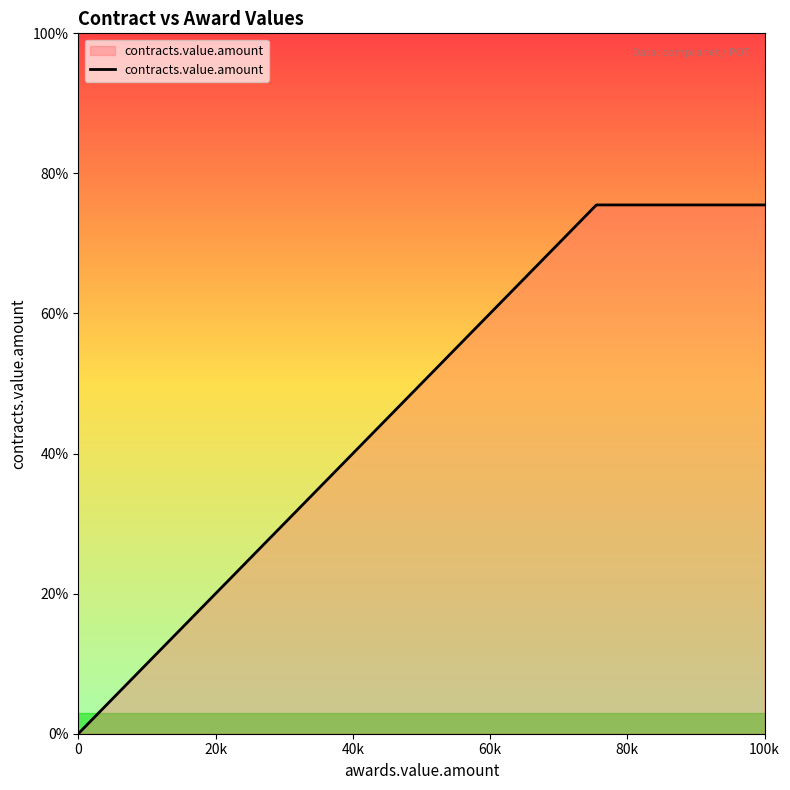

True or false: the data has more than 1 interior local peaks.

False